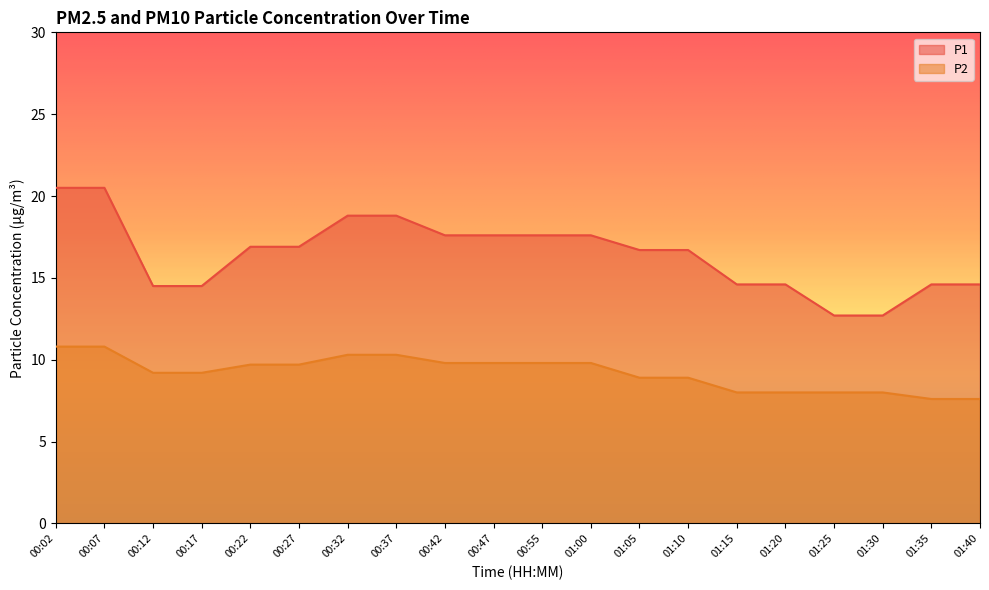

Reading left to right, list all the values displayed in this chart.

P1: 20.5	20.5	14.5	14.5	16.9	16.9	18.8	18.8	17.6	17.6	17.6	17.6	16.7	16.7	14.6	14.6	12.7	12.7	14.6	14.6
P2: 10.8	10.8	9.2	9.2	9.7	9.7	10.3	10.3	9.8	9.8	9.8	9.8	8.9	8.9	8.0	8.0	8.0	8.0	7.6	7.6